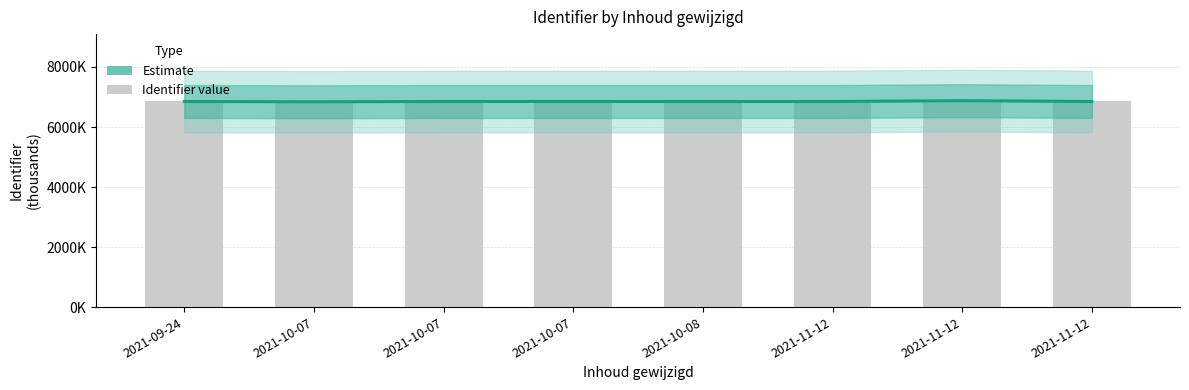

Reading right to left, extract all data points from this chart.

6851.0	6877.8	6851.0	6851.0	6851.0	6851.0	6841.0	6851.0